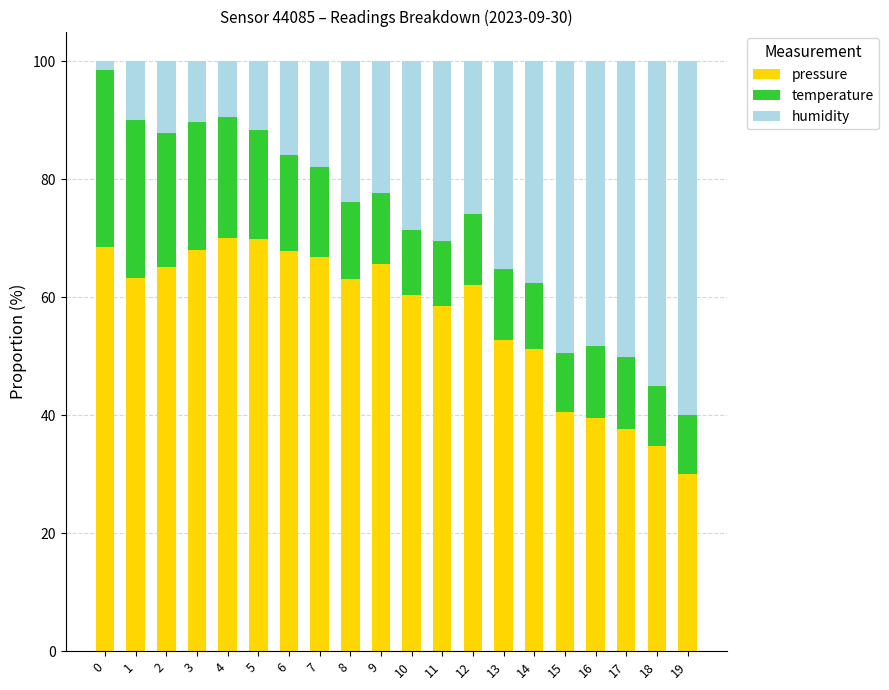

What is the total value across all series at 14?

100.0